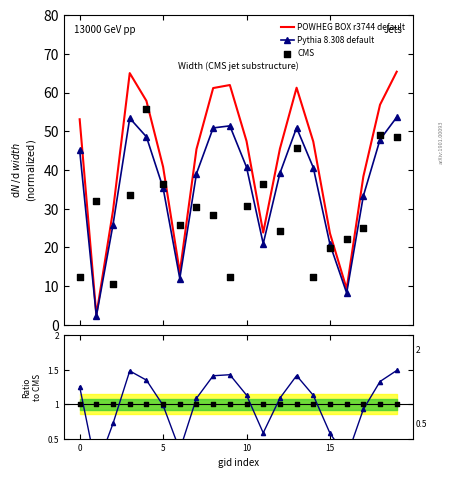

What is the highest value of the POWHEG BOX r3744 default series?

65.4